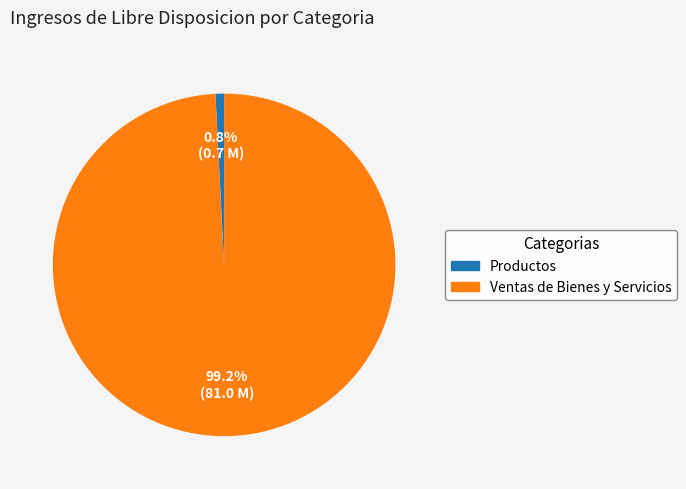

Is there any slice that represents more than half of the pie?

Yes